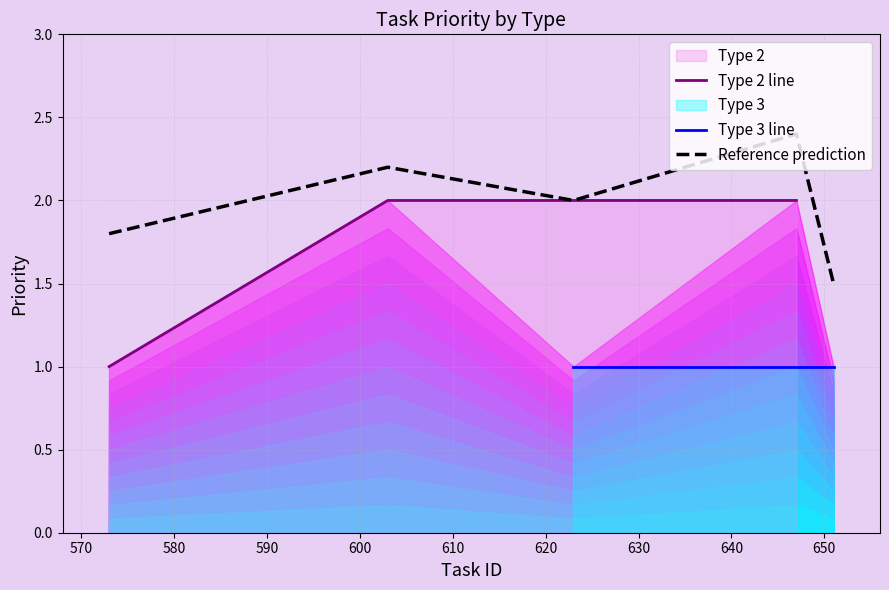

What is the sum of the values at 573 and 647?

3